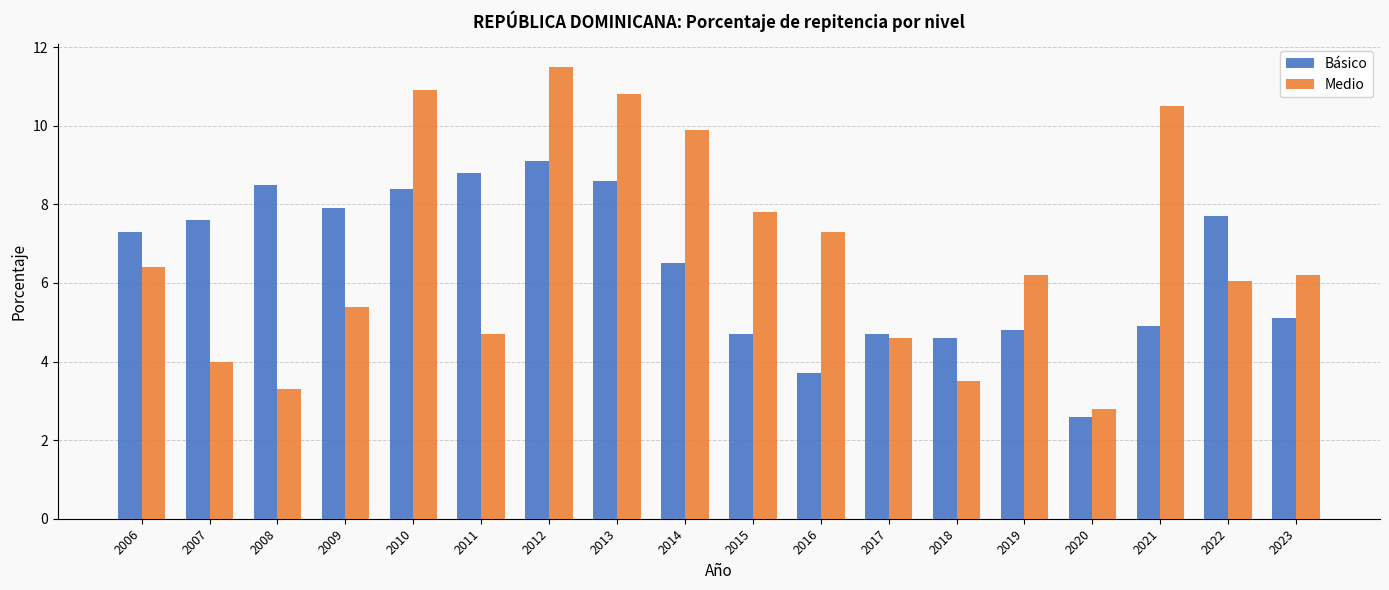

At which label does Básico first exceed 7?

2006